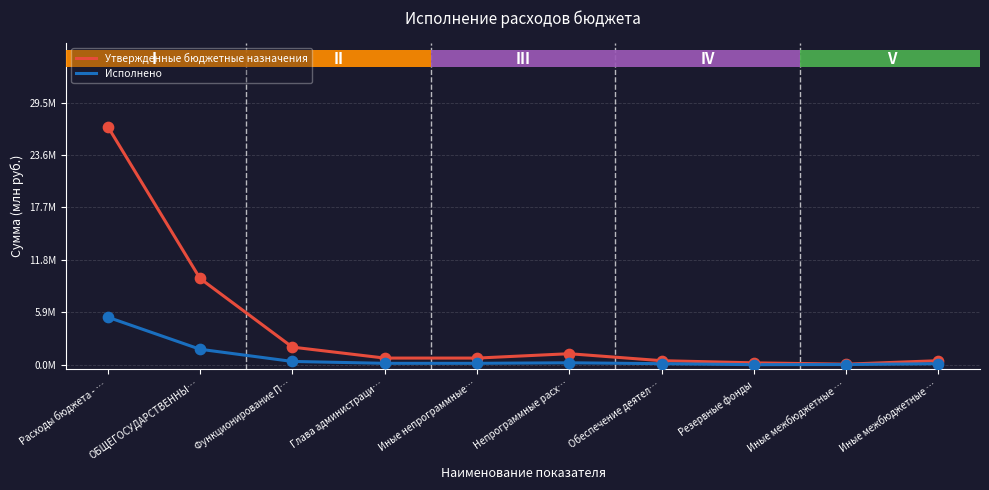

Which series has the largest total across all categories?

Утвержденные бюджетные назначения